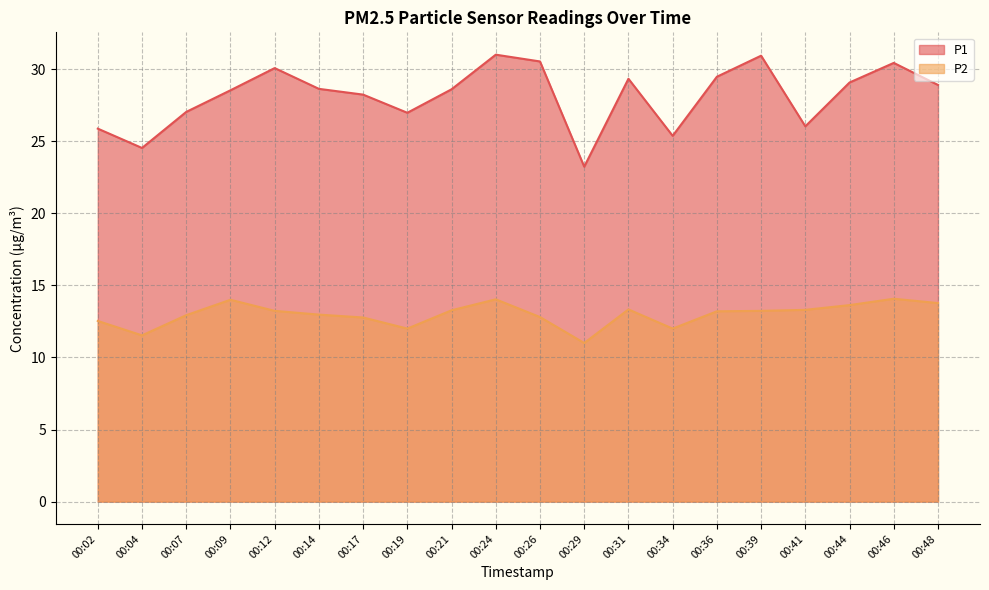

True or false: P1 has a value of 24.5 at 00:04.

True